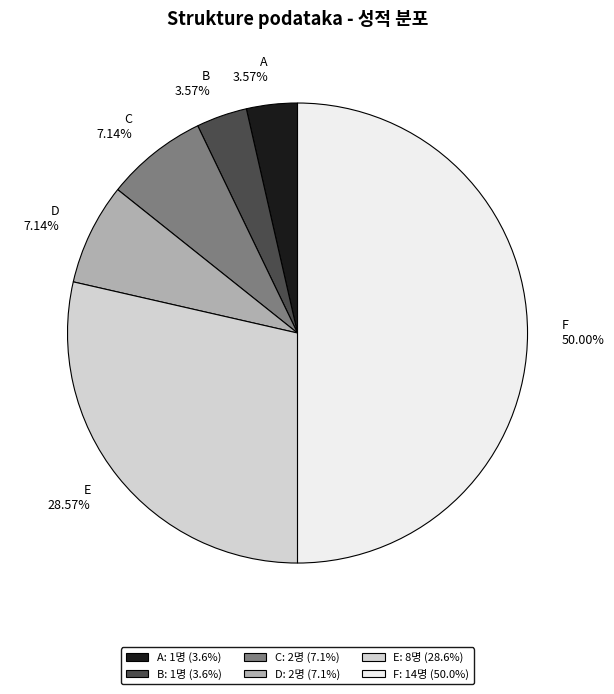

Is the sum of B 3.57% and F 50.00% greater than half?

Yes